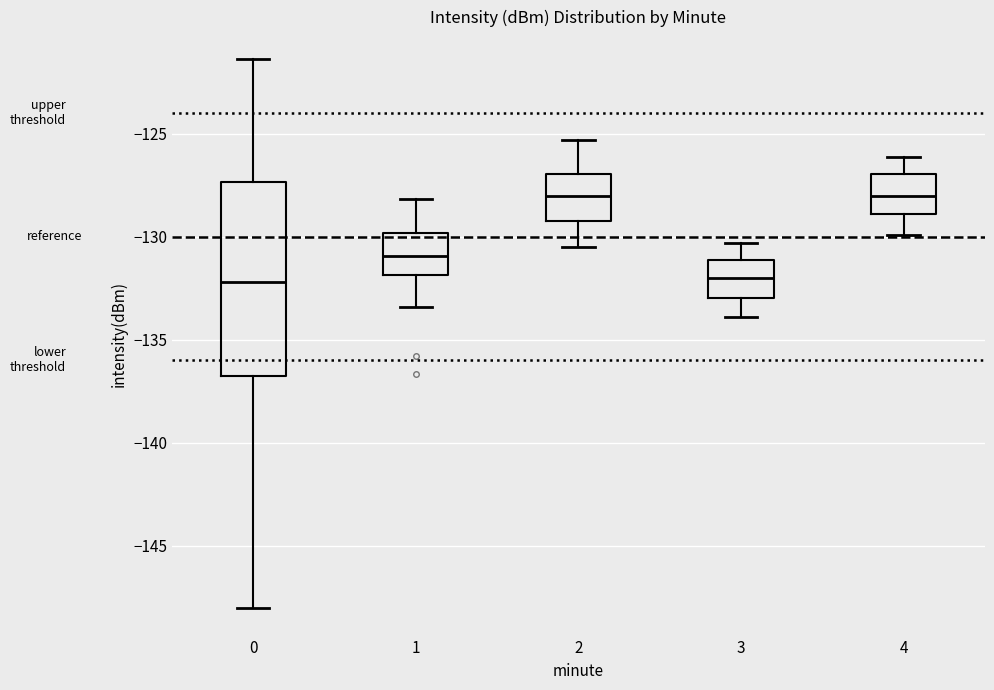

Reading left to right, read every box against the y-axis: the position of its median line, the range the box covers, and the ends of its whiskers. The values are not printed on the chart, so give them approximately, as read against the axis.

0: median -132.0, box -137.0 to -127.5, whiskers -148.0 to -121.5
1: median -131.0, box -132.0 to -130.0, whiskers -133.5 to -128.0
2: median -128.0, box -129.0 to -127.0, whiskers -130.5 to -125.5
3: median -132.0, box -133.0 to -131.0, whiskers -134.0 to -130.5
4: median -128.0, box -129.0 to -127.0, whiskers -130.0 to -126.0